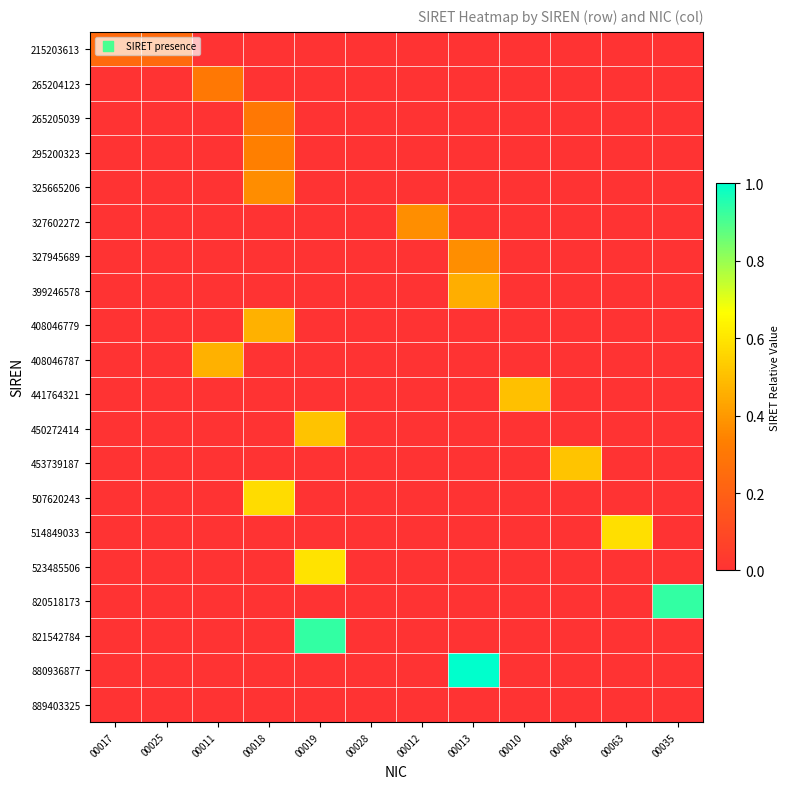

Reading right to left, list all the values displayed in this chart.

215203613: 00035=0.0	00063=0.0	00046=0.0	00010=0.0	00013=0.0	00012=0.0	00028=0.0	00019=0.0	00018=0.0	00011=0.0	00025=0.2	00017=0.2
265204123: 00035=0.0	00063=0.0	00046=0.0	00010=0.0	00013=0.0	00012=0.0	00028=0.0	00019=0.0	00018=0.0	00011=0.3	00025=0.0	00017=0.0
265205039: 00035=0.0	00063=0.0	00046=0.0	00010=0.0	00013=0.0	00012=0.0	00028=0.0	00019=0.0	00018=0.3	00011=0.0	00025=0.0	00017=0.0
295200323: 00035=0.0	00063=0.0	00046=0.0	00010=0.0	00013=0.0	00012=0.0	00028=0.0	00019=0.0	00018=0.3	00011=0.0	00025=0.0	00017=0.0
325665206: 00035=0.0	00063=0.0	00046=0.0	00010=0.0	00013=0.0	00012=0.0	00028=0.0	00019=0.0	00018=0.4	00011=0.0	00025=0.0	00017=0.0
327602272: 00035=0.0	00063=0.0	00046=0.0	00010=0.0	00013=0.0	00012=0.4	00028=0.0	00019=0.0	00018=0.0	00011=0.0	00025=0.0	00017=0.0
327945689: 00035=0.0	00063=0.0	00046=0.0	00010=0.0	00013=0.4	00012=0.0	00028=0.0	00019=0.0	00018=0.0	00011=0.0	00025=0.0	00017=0.0
399246578: 00035=0.0	00063=0.0	00046=0.0	00010=0.0	00013=0.5	00012=0.0	00028=0.0	00019=0.0	00018=0.0	00011=0.0	00025=0.0	00017=0.0
408046779: 00035=0.0	00063=0.0	00046=0.0	00010=0.0	00013=0.0	00012=0.0	00028=0.0	00019=0.0	00018=0.5	00011=0.0	00025=0.0	00017=0.0
408046787: 00035=0.0	00063=0.0	00046=0.0	00010=0.0	00013=0.0	00012=0.0	00028=0.0	00019=0.0	00018=0.0	00011=0.5	00025=0.0	00017=0.0
441764321: 00035=0.0	00063=0.0	00046=0.0	00010=0.5	00013=0.0	00012=0.0	00028=0.0	00019=0.0	00018=0.0	00011=0.0	00025=0.0	00017=0.0
450272414: 00035=0.0	00063=0.0	00046=0.0	00010=0.0	00013=0.0	00012=0.0	00028=0.0	00019=0.5	00018=0.0	00011=0.0	00025=0.0	00017=0.0
453739187: 00035=0.0	00063=0.0	00046=0.5	00010=0.0	00013=0.0	00012=0.0	00028=0.0	00019=0.0	00018=0.0	00011=0.0	00025=0.0	00017=0.0
507620243: 00035=0.0	00063=0.0	00046=0.0	00010=0.0	00013=0.0	00012=0.0	00028=0.0	00019=0.0	00018=0.6	00011=0.0	00025=0.0	00017=0.0
514849033: 00035=0.0	00063=0.6	00046=0.0	00010=0.0	00013=0.0	00012=0.0	00028=0.0	00019=0.0	00018=0.0	00011=0.0	00025=0.0	00017=0.0
523485506: 00035=0.0	00063=0.0	00046=0.0	00010=0.0	00013=0.0	00012=0.0	00028=0.0	00019=0.6	00018=0.0	00011=0.0	00025=0.0	00017=0.0
820518173: 00035=0.9	00063=0.0	00046=0.0	00010=0.0	00013=0.0	00012=0.0	00028=0.0	00019=0.0	00018=0.0	00011=0.0	00025=0.0	00017=0.0
821542784: 00035=0.0	00063=0.0	00046=0.0	00010=0.0	00013=0.0	00012=0.0	00028=0.0	00019=0.9	00018=0.0	00011=0.0	00025=0.0	00017=0.0
880936877: 00035=0.0	00063=0.0	00046=0.0	00010=0.0	00013=1.0	00012=0.0	00028=0.0	00019=0.0	00018=0.0	00011=0.0	00025=0.0	00017=0.0
889403325: 00035=0.0	00063=0.0	00046=0.0	00010=0.0	00013=0.0	00012=0.0	00028=0.0	00019=0.0	00018=0.0	00011=0.0	00025=0.0	00017=0.0